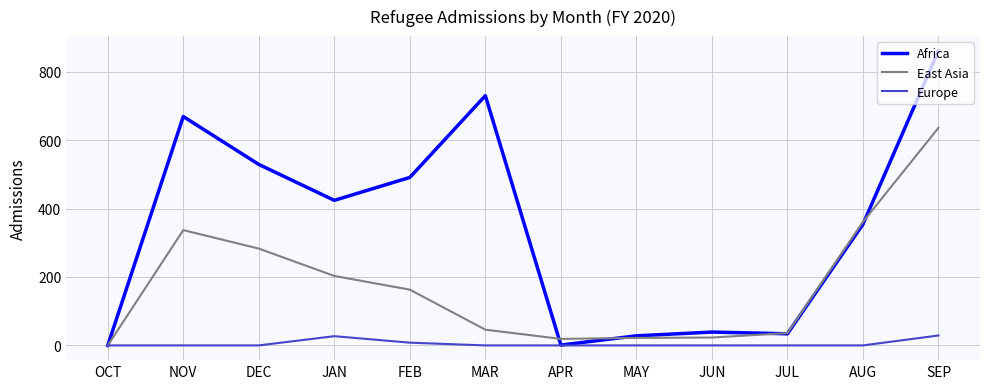

True or false: East Asia has a value of 283 at DEC.

True